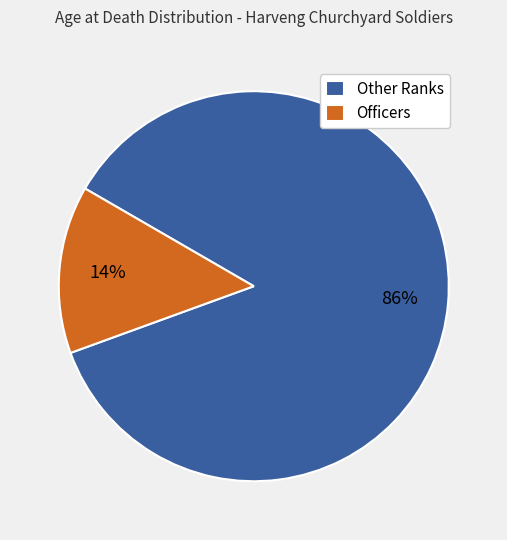

Is there any slice that represents more than half of the pie?

Yes